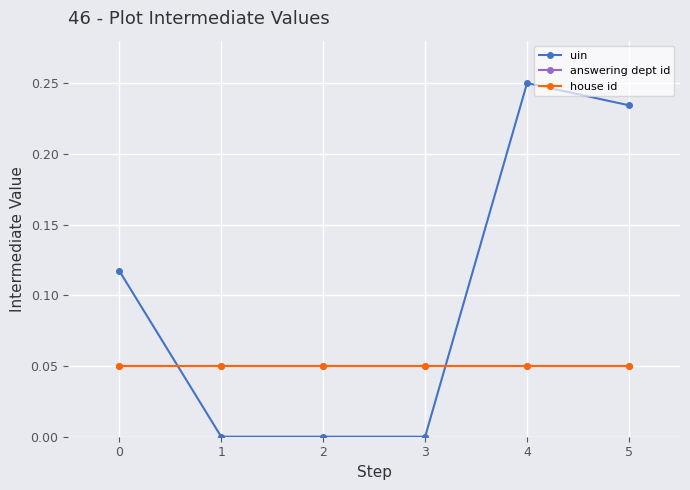

True or false: house id has a value of 0.1 at 1.

True